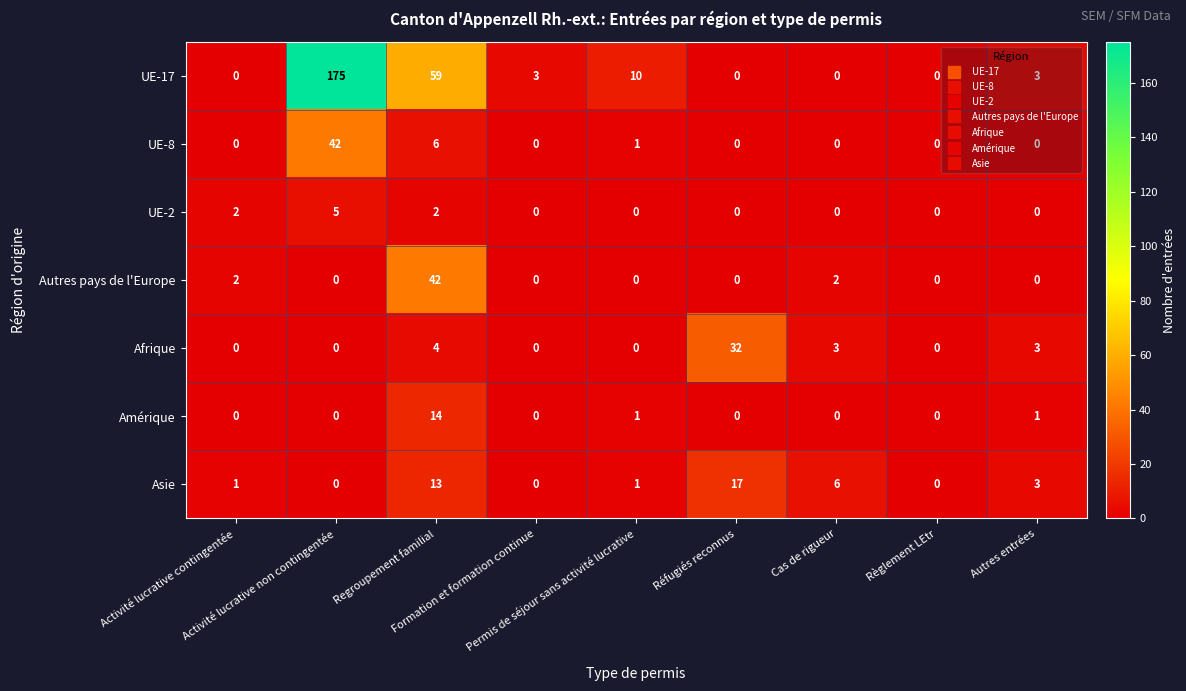

What is the difference between the maximum and minimum values in the Autres pays de l'Europe series?

42